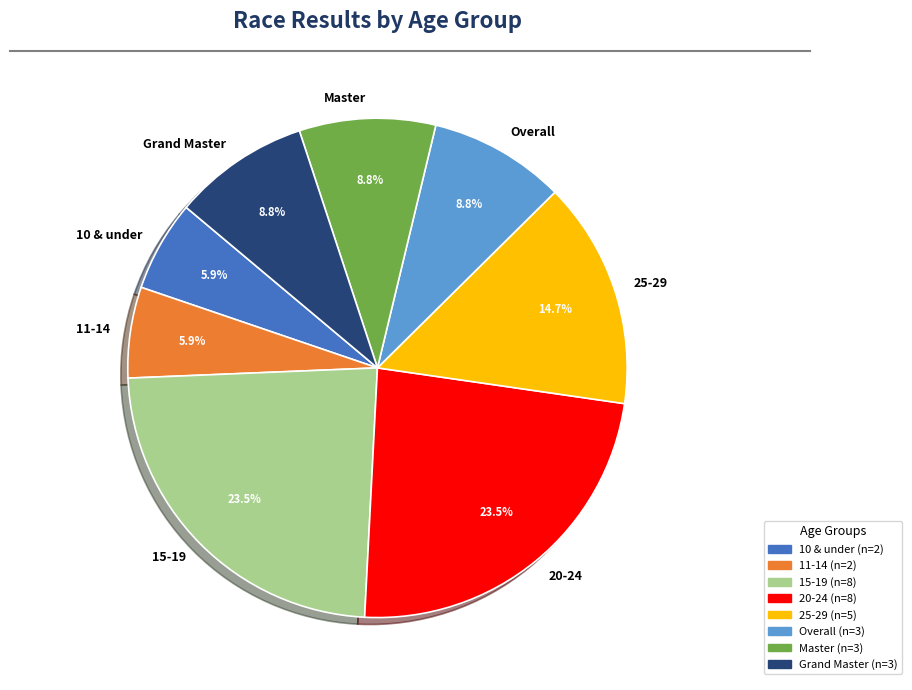

Count the number of slices in the pie.

8